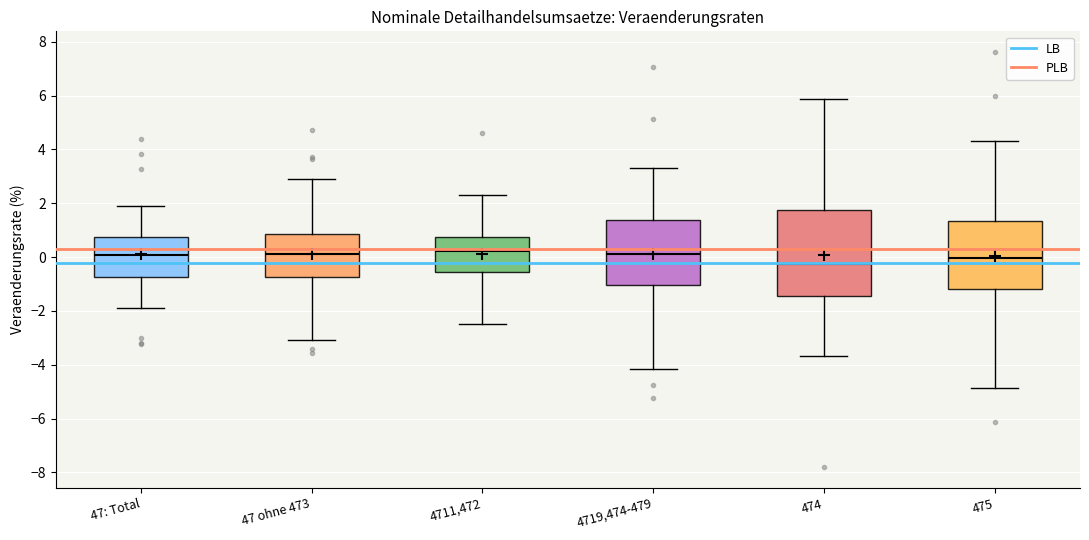

Which box has the lowest median line?

474